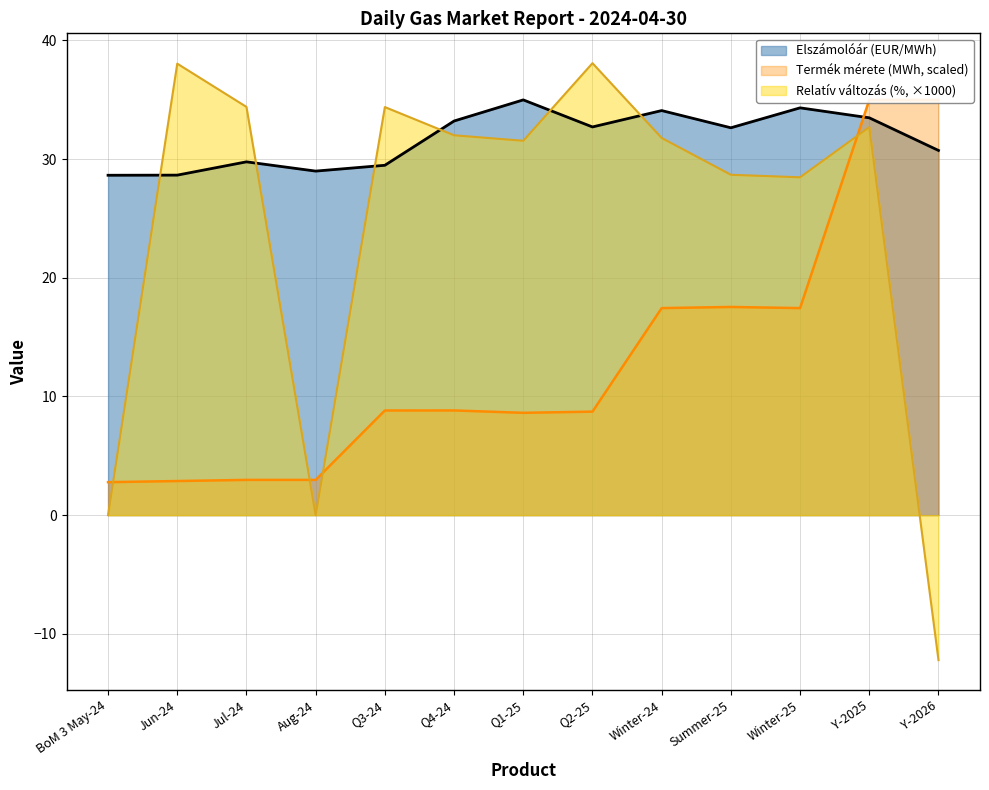

What is the maximum value for Termék mérete (MWh)?

35.0